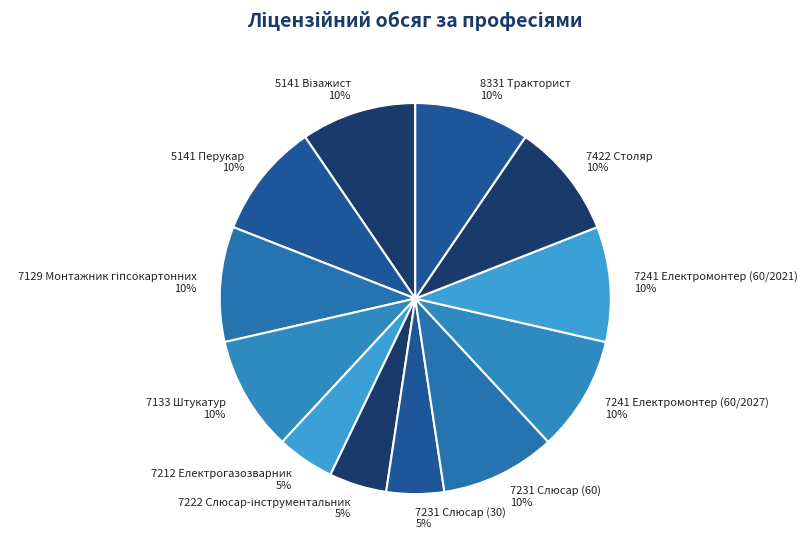

Which has a higher value, 7422 Столяр or 7212 Електрогазозварник?

7422 Столяр